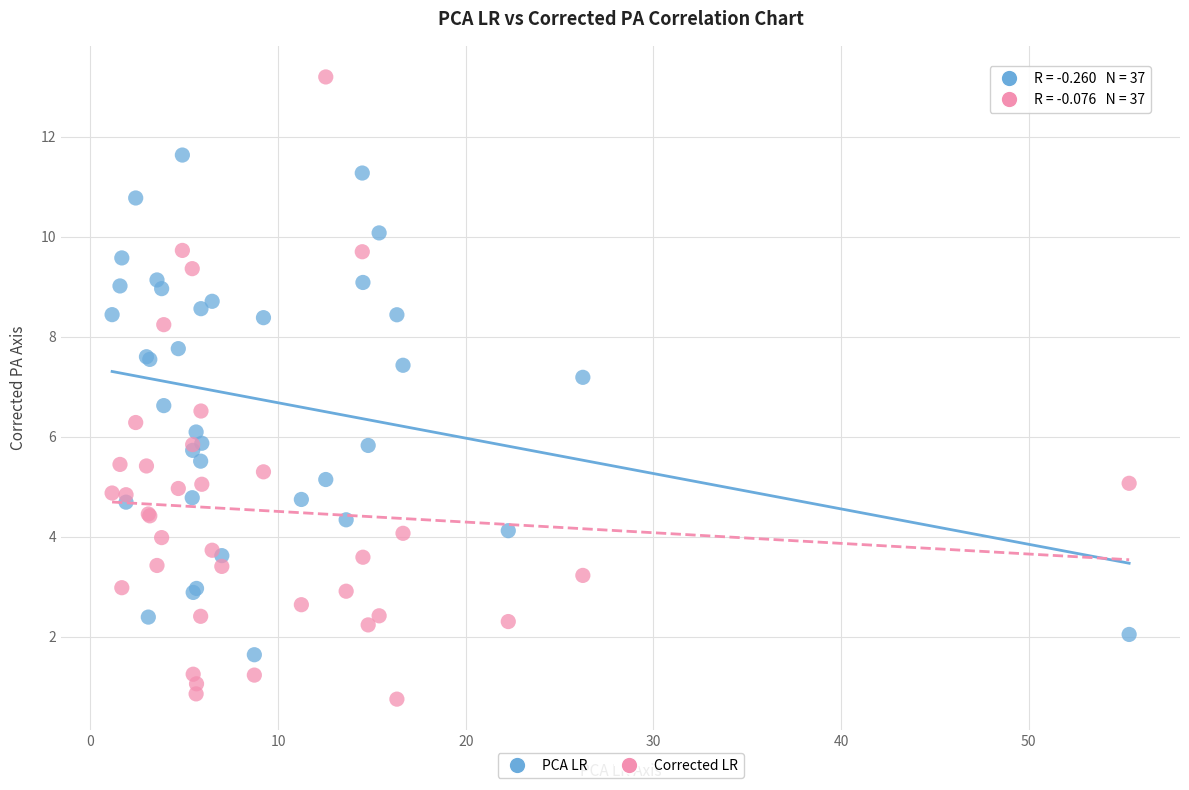

Which series contains the lowest Y value?

Corrected LR